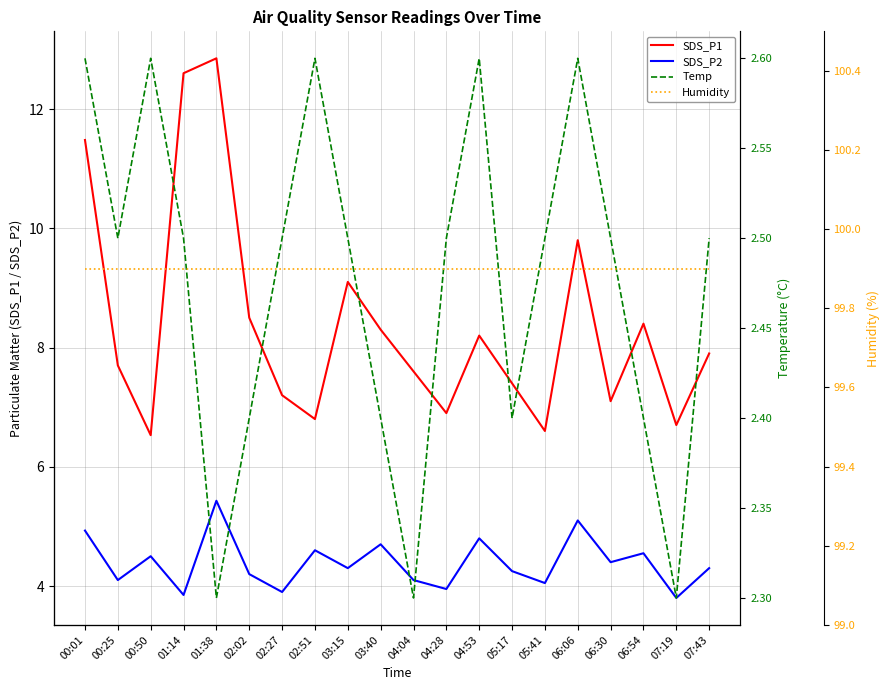

Which series has the largest total across all categories?

Humidity